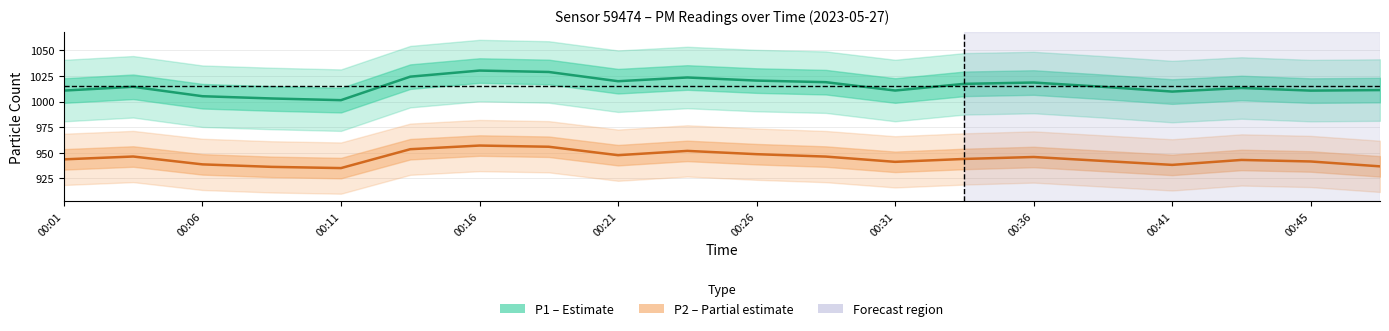

How many interior local peaks does the P1 (Estimate) series have?

5